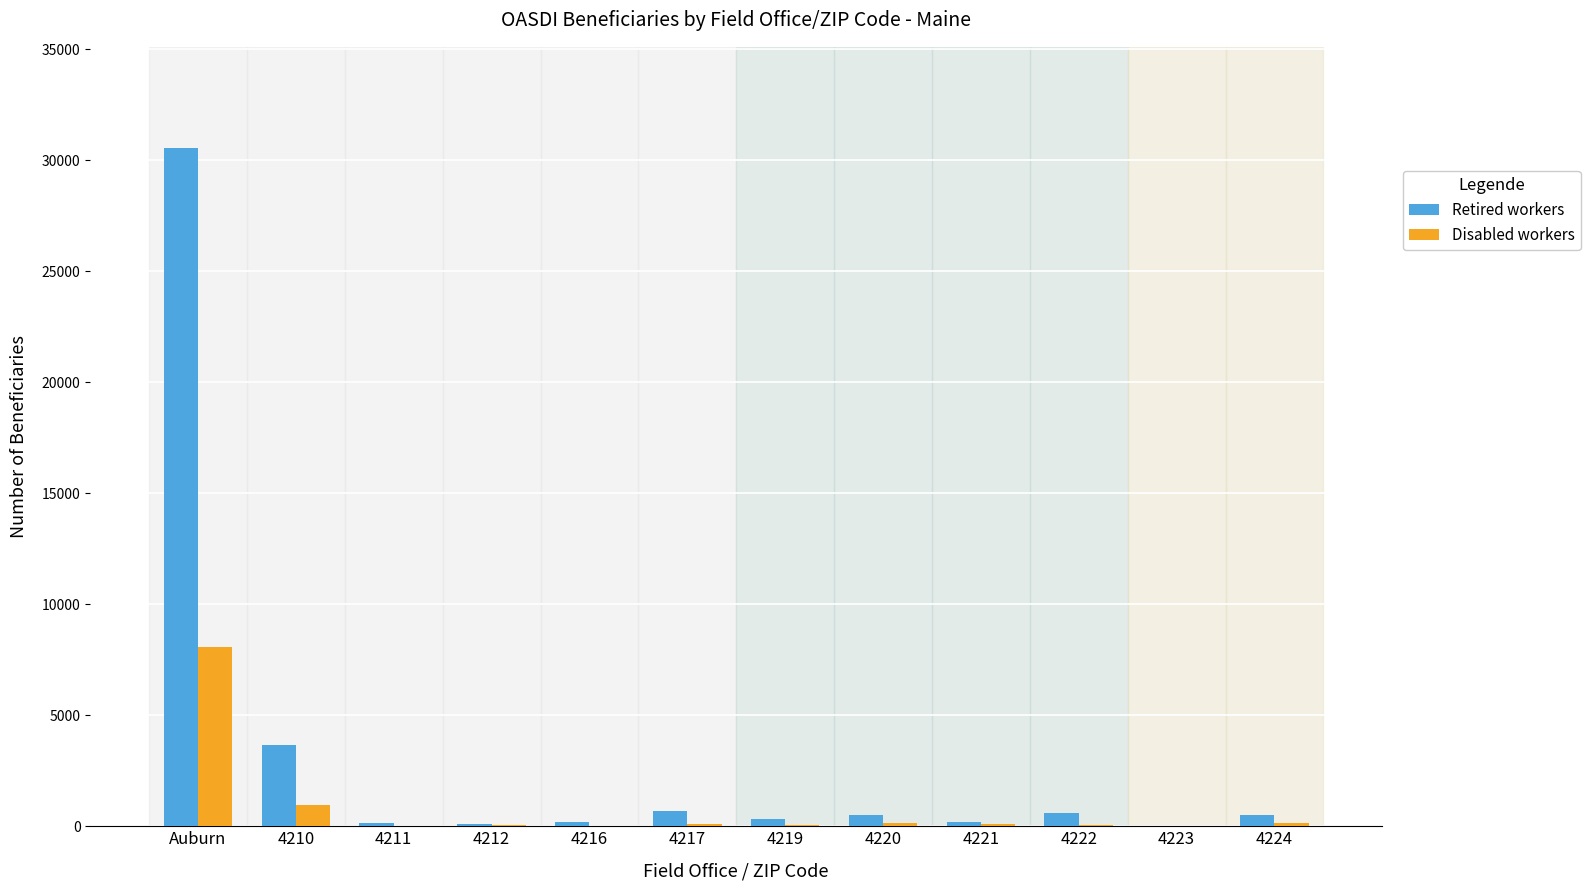

Between 4210 and 4216, which series saw the biggest shift?

Retired workers